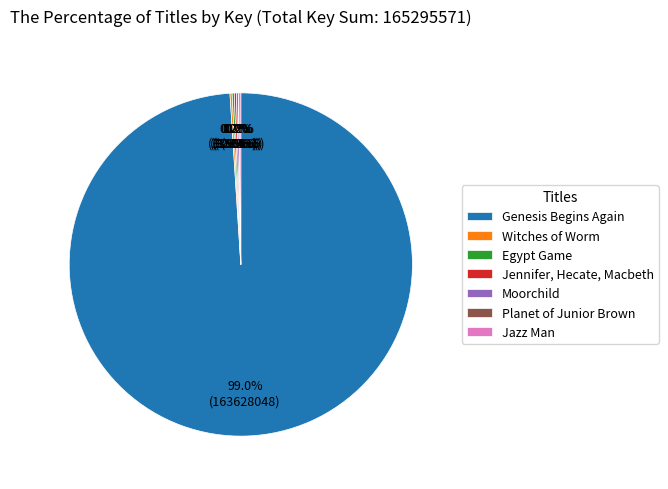

Which category has the biggest portion of the pie?

Genesis Begins Again